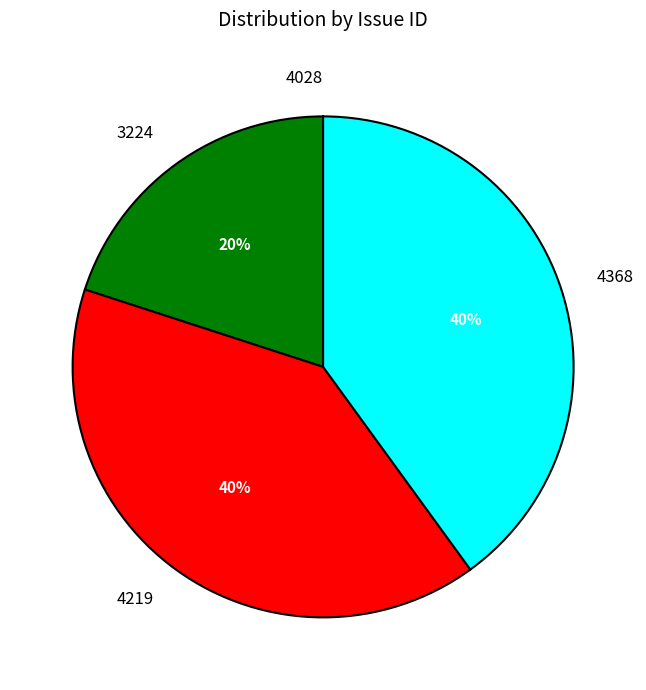

Which has a higher value, 3224 or 4219?

4219